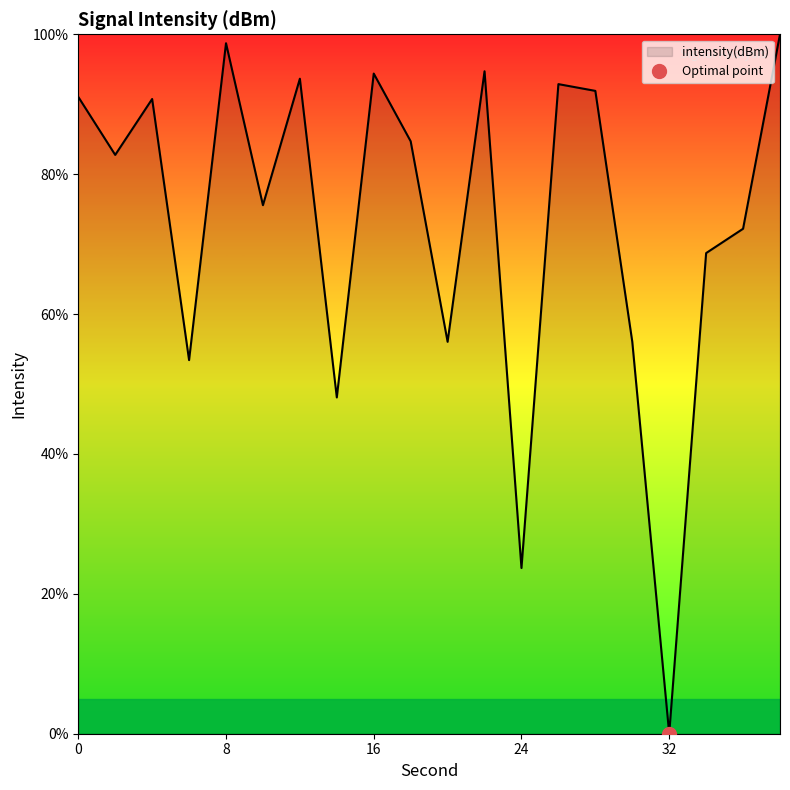

What is the value of the 14th point from the left?

92.9